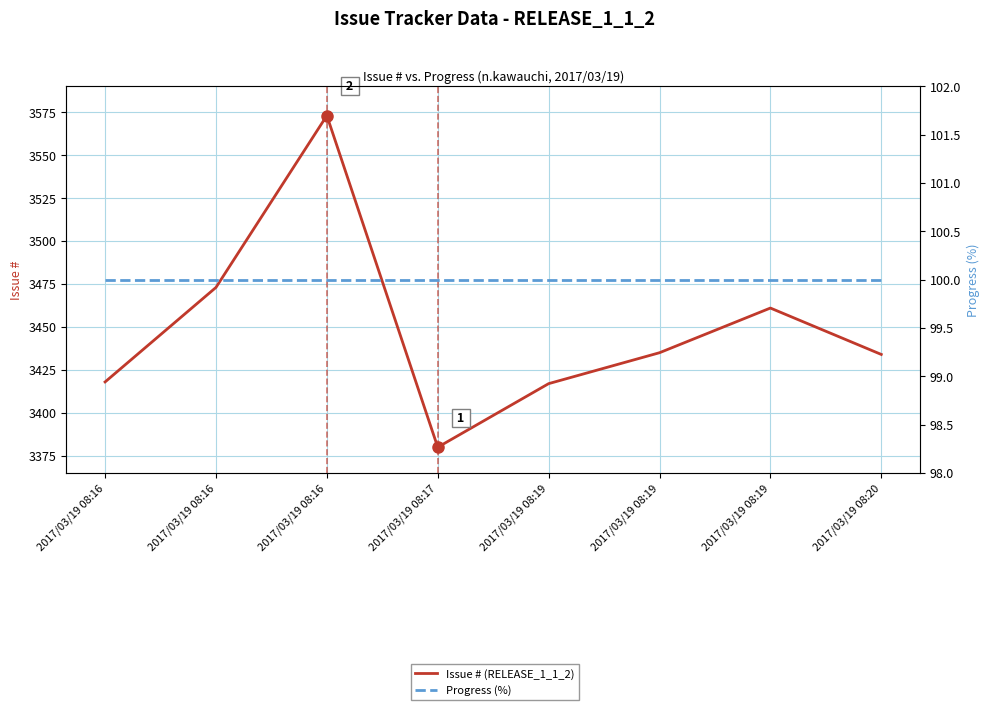

What is the spread (max minus min) of values at 2017/03/19 08:16?

3318